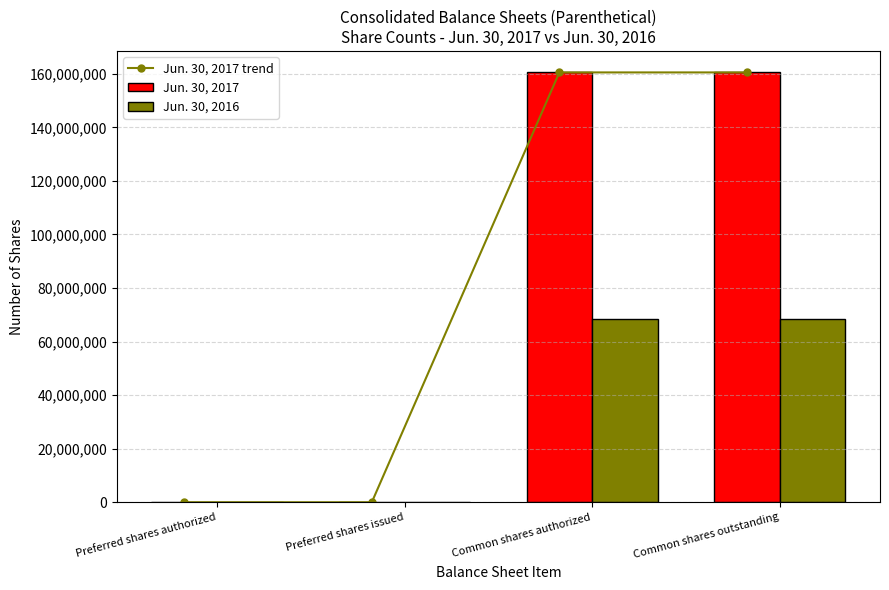

What is the minimum value shown in the chart?

4030